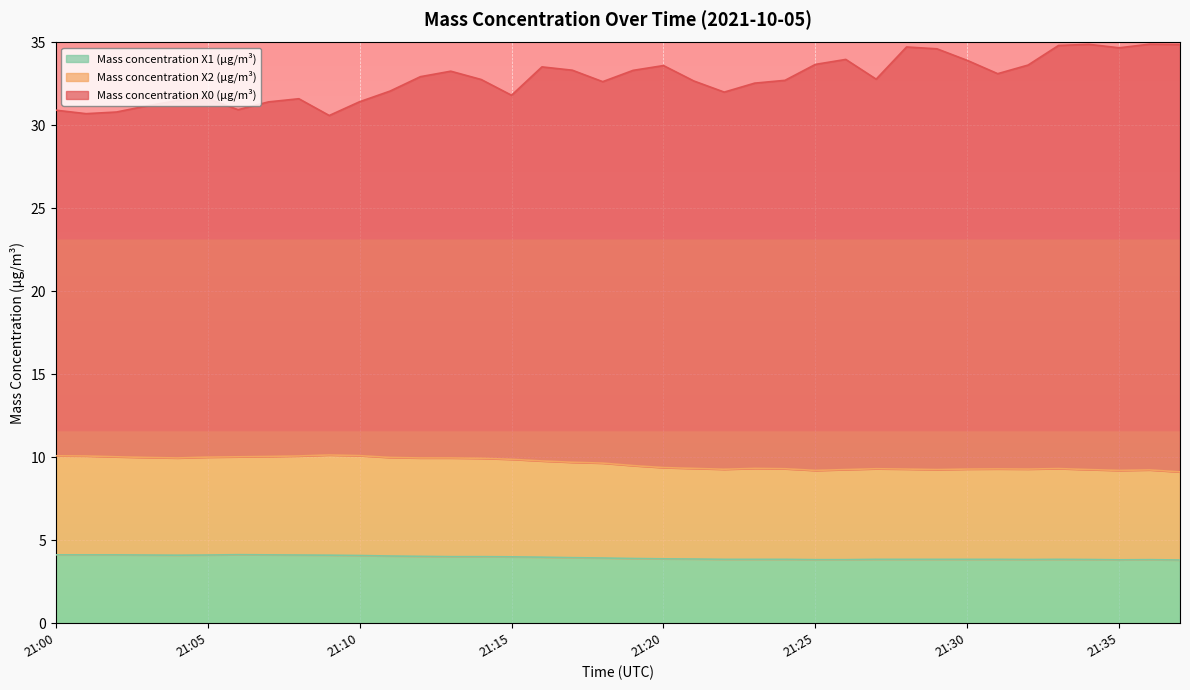

In Mass concentration X2 (μg/m³), how many points are lower than both neighbors (excluding endpoints)?

6